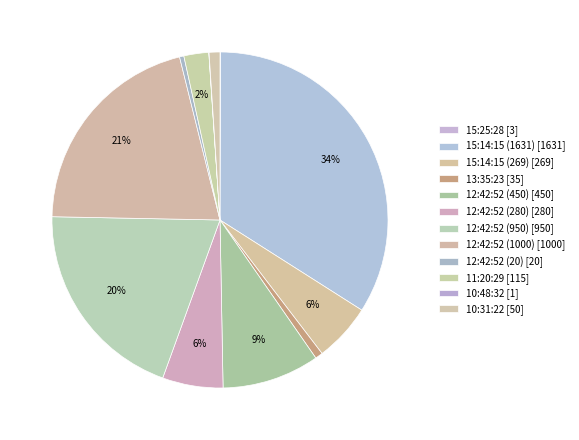

Which slice is the largest?

15:14:15 (1631)